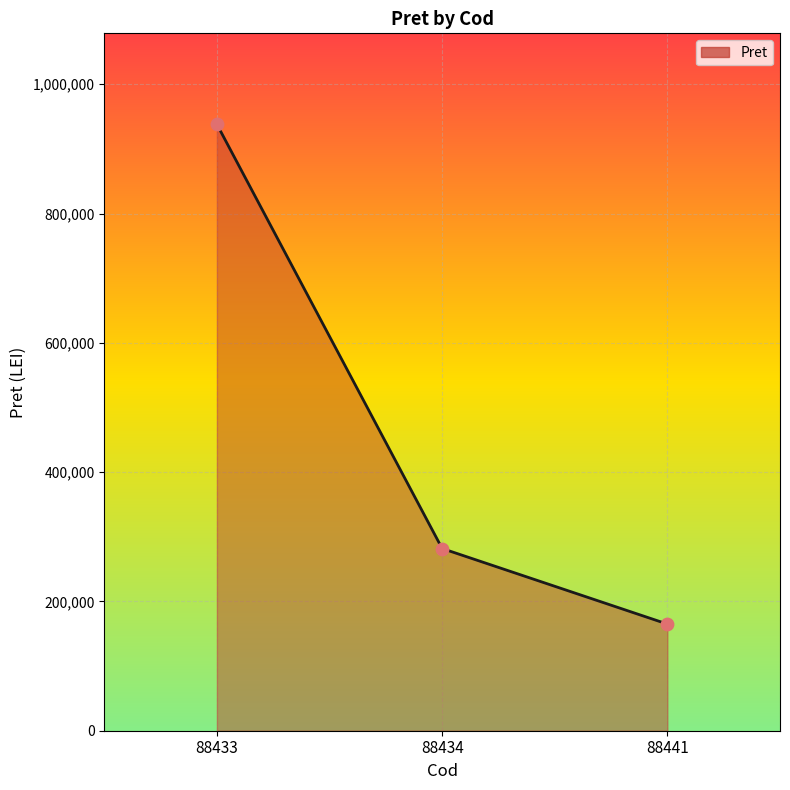

Between 88433 and 88434, which is larger?

88433